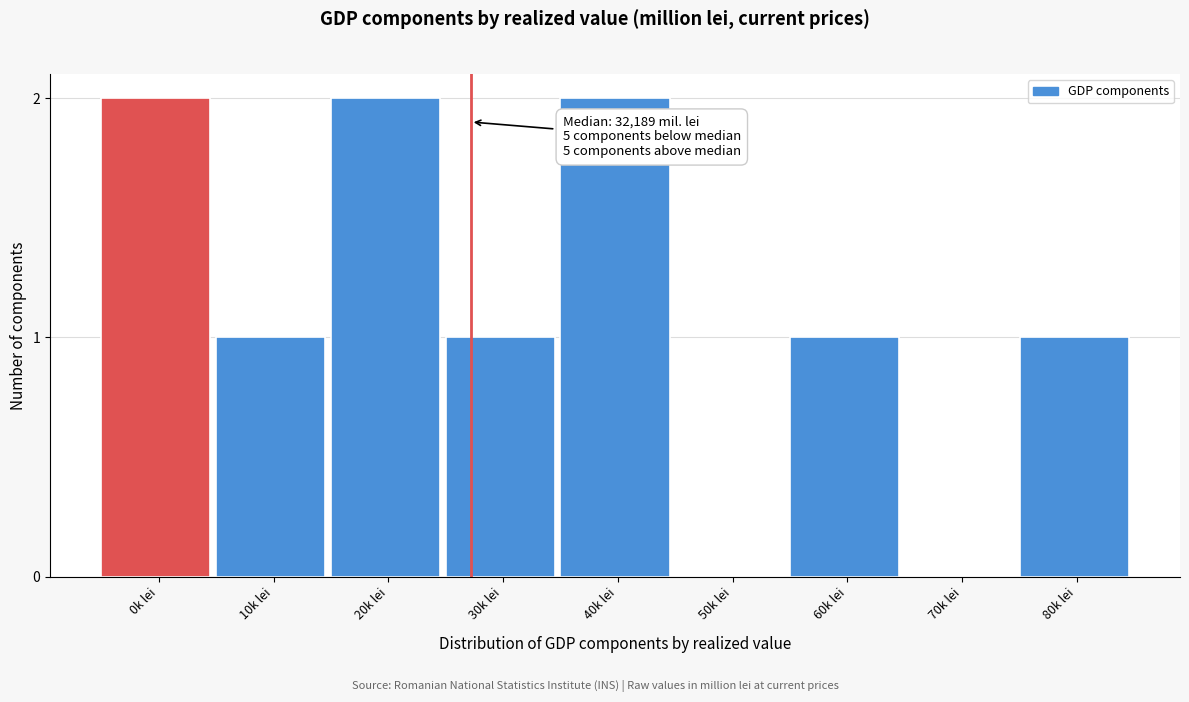

Reading left to right, transcribe all the data shown in this chart.

0k lei=2	10k lei=1	20k lei=2	30k lei=1	40k lei=2	50k lei=0	60k lei=1	70k lei=0	80k lei=1